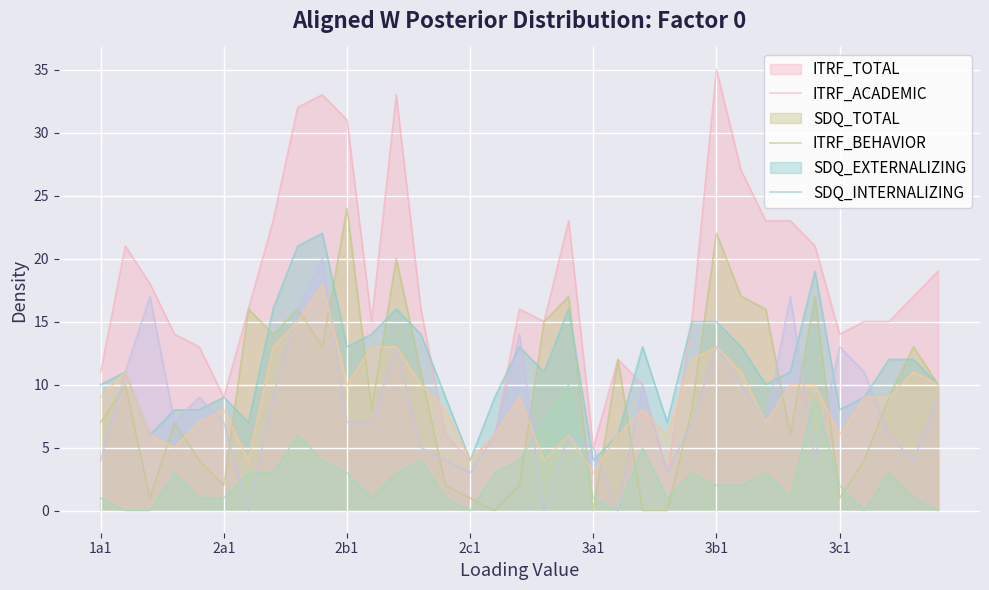

Reading left to right, transcribe all the data shown in this chart.

ITRF_TOTAL: 11	21	18	14	13	9	16	23	32	33	31	15	33	16	6	4	6	16	15	23	5	12	10	3	15	35	27	23	23	21	14	15	15	17	19
ITRF_ACADEMIC: 7	10	1	7	4	2	16	14	16	13	24	8	20	11	2	1	0	2	15	17	0	12	0	0	8	22	17	16	6	17	1	4	9	13	10
SDQ_TOTAL: 10	11	6	8	8	9	7	16	21	22	13	14	16	14	9	4	9	13	11	16	4	6	13	7	15	15	13	10	11	19	8	9	12	12	10
ITRF_BEHAVIOR: 4	11	17	7	9	7	0	9	16	20	7	7	13	5	4	3	6	14	0	6	5	0	10	3	7	13	10	7	17	4	13	11	6	4	9
SDQ_EXTERNALIZING: 9	11	6	5	7	8	4	13	15	18	10	13	13	10	8	4	6	9	4	6	3	6	8	6	12	13	11	7	10	10	6	9	9	11	10
SDQ_INTERNALIZING: 1	0	0	3	1	1	3	3	6	4	3	1	3	4	1	0	3	4	7	10	1	0	5	1	3	2	2	3	1	9	2	0	3	1	0